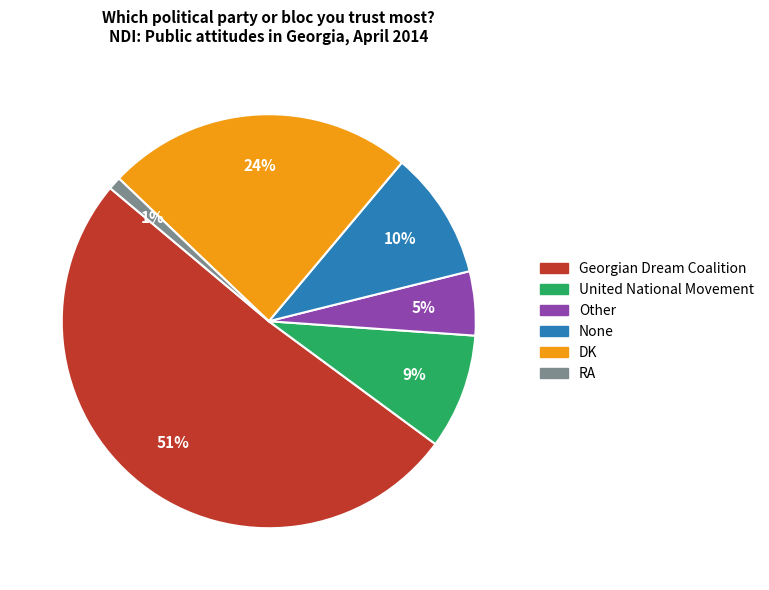

How many segments does this pie chart have?

6